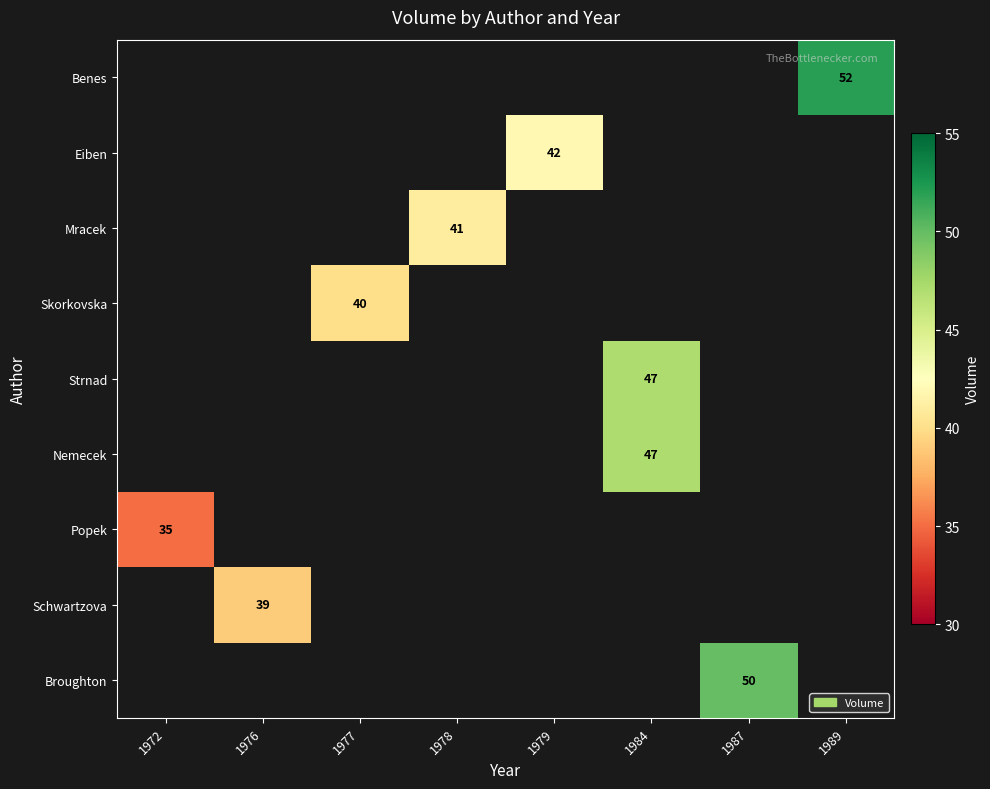

How many series are shown in this chart?

9